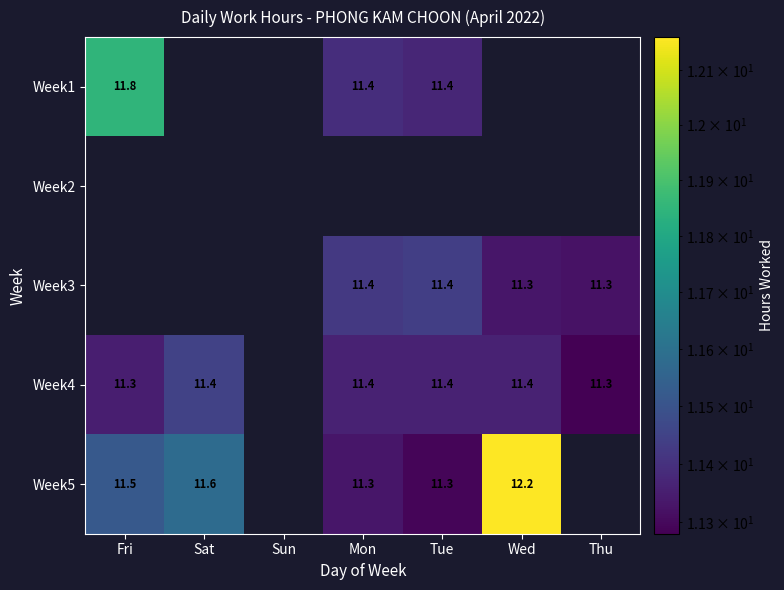

At which category is the sum across all series the highest?

Mon